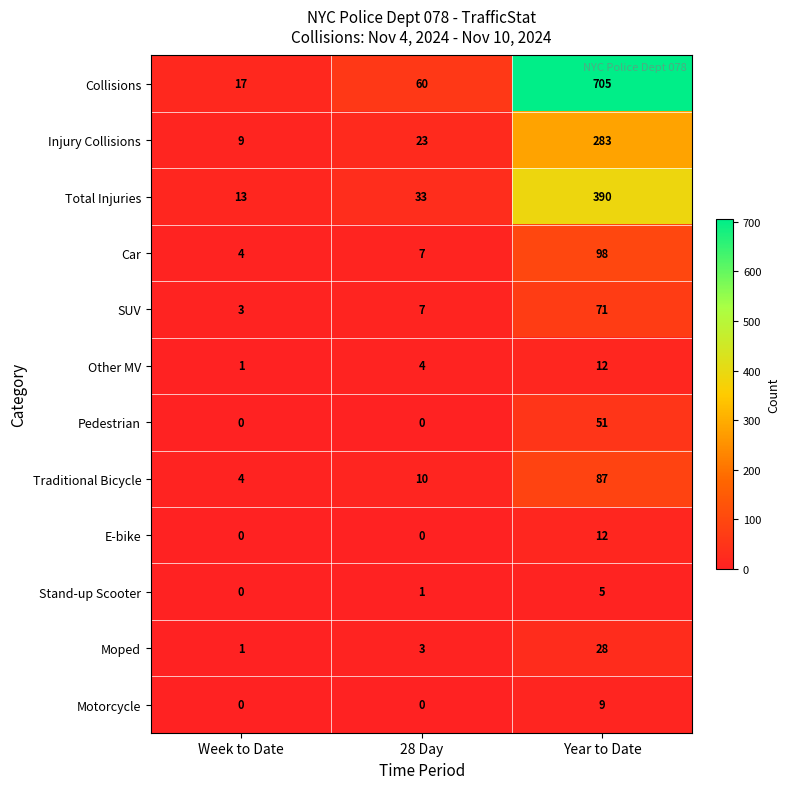

At how many categories does at least one series exceed 280?

1